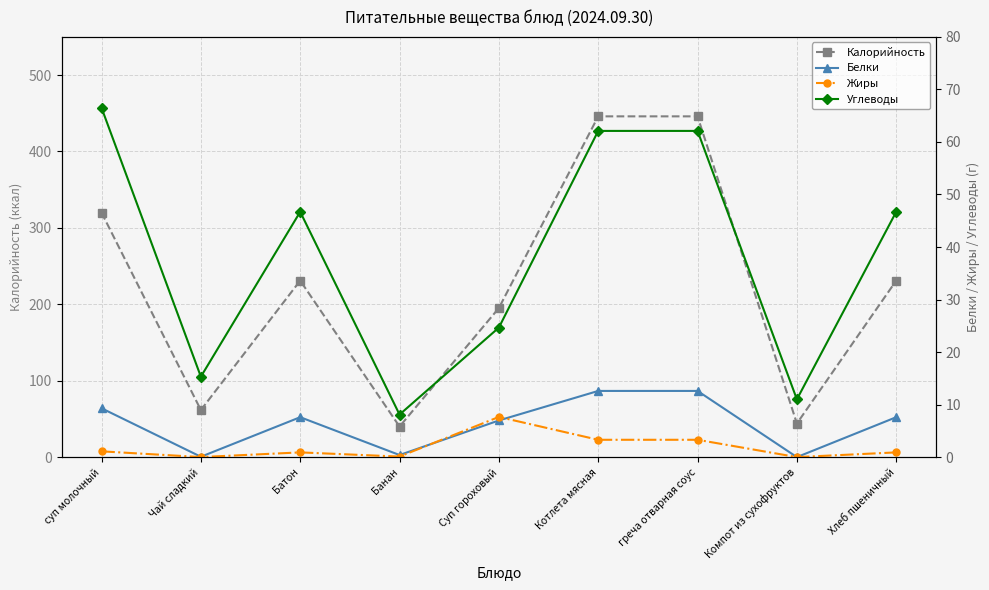

Reading left to right, what are all the values shown in this chart?

Калорийность: суп молочный=320.0	Чай сладкий=61.6	Батон=231.0	Банан=40.0	Суп гороховый=195.1	Котлета мясная=446.0	греча отварная соус=446.0	Компот из сухофруктов=44.0	Хлеб пшеничный=231.0
Белки: суп молочный=9.3	Чай сладкий=0.1	Батон=7.6	Банан=0.4	Суп гороховый=7.0	Котлета мясная=12.6	греча отварная соус=12.6	Компот из сухофруктов=0.0	Хлеб пшеничный=7.6
Жиры: суп молочный=1.1	Чай сладкий=0.0	Батон=0.9	Банан=0.1	Суп гороховый=7.7	Котлета мясная=3.3	греча отварная соус=3.3	Компот из сухофруктов=0.0	Хлеб пшеничный=0.9
Углеводы: суп молочный=66.5	Чай сладкий=15.3	Батон=46.7	Банан=8.1	Суп гороховый=24.7	Котлета мясная=62.1	греча отварная соус=62.1	Компот из сухофруктов=11.0	Хлеб пшеничный=46.7